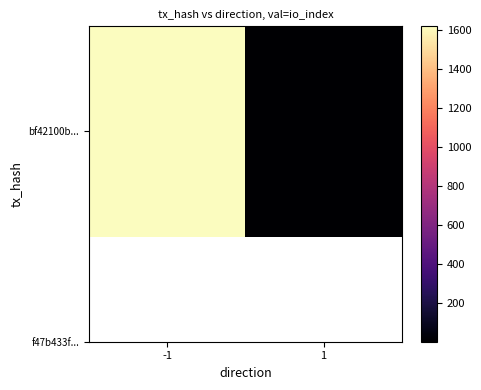

Which category has the lowest value across all series?

1